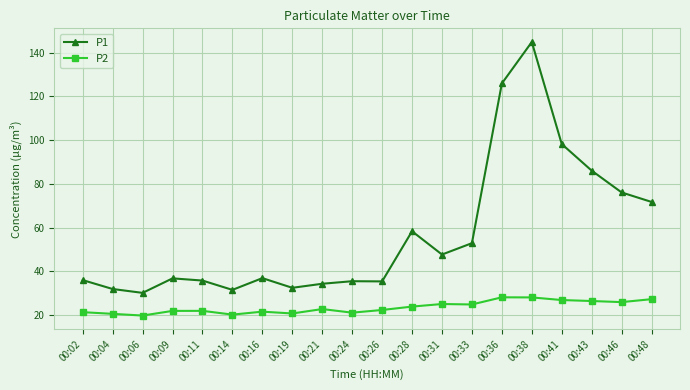

At 00:09, list the series in order from smallest to largest.

P2, P1